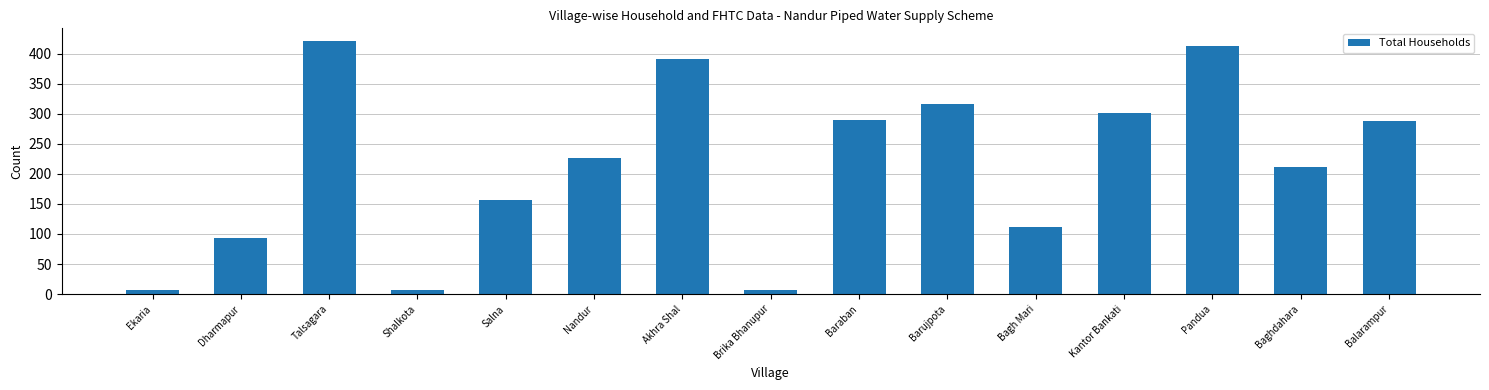

What is the value of the 14th bar from the left?

211